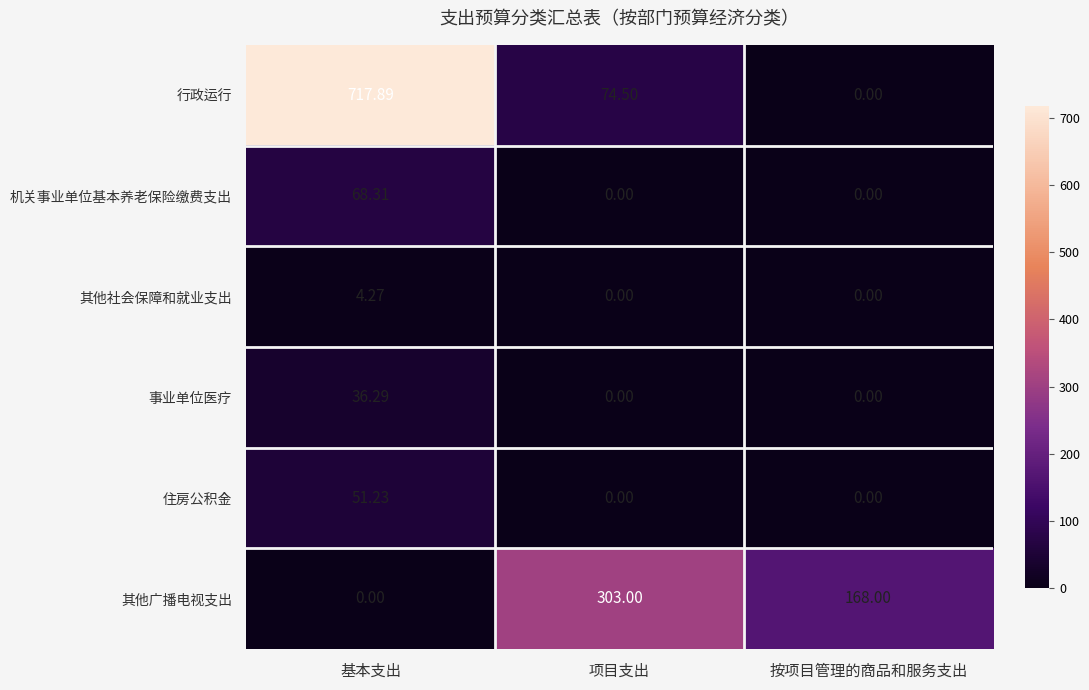

Which series has the largest total across all categories?

行政运行